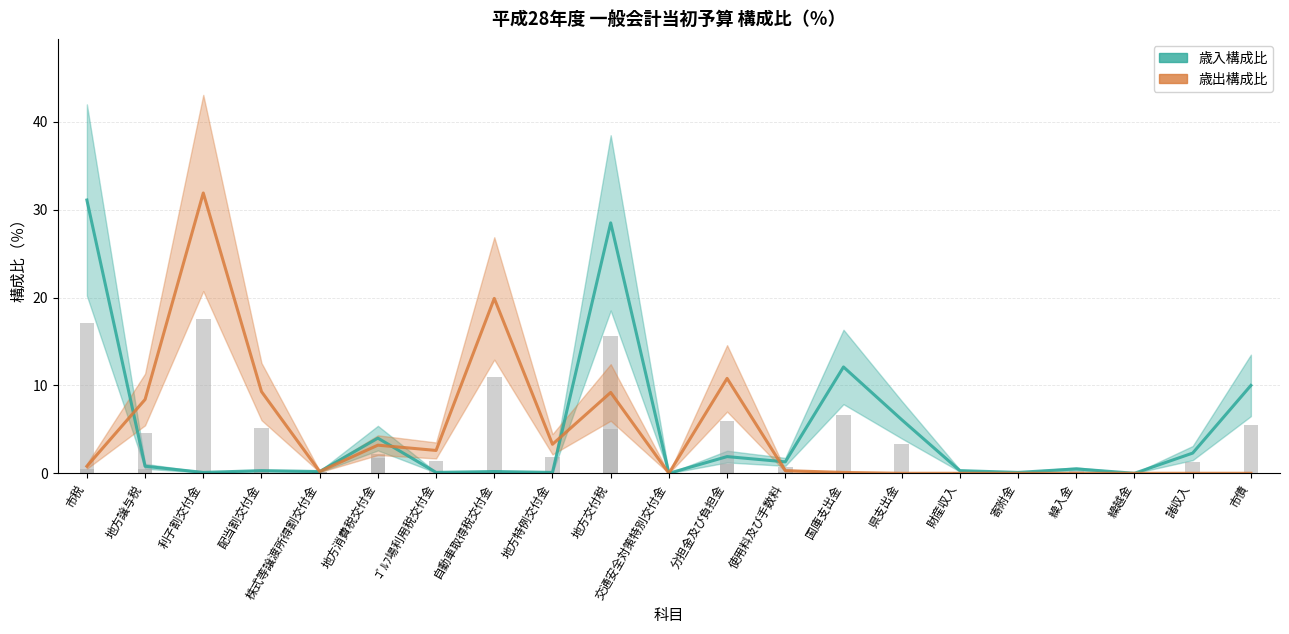

Does the chart contain any negative values?

No